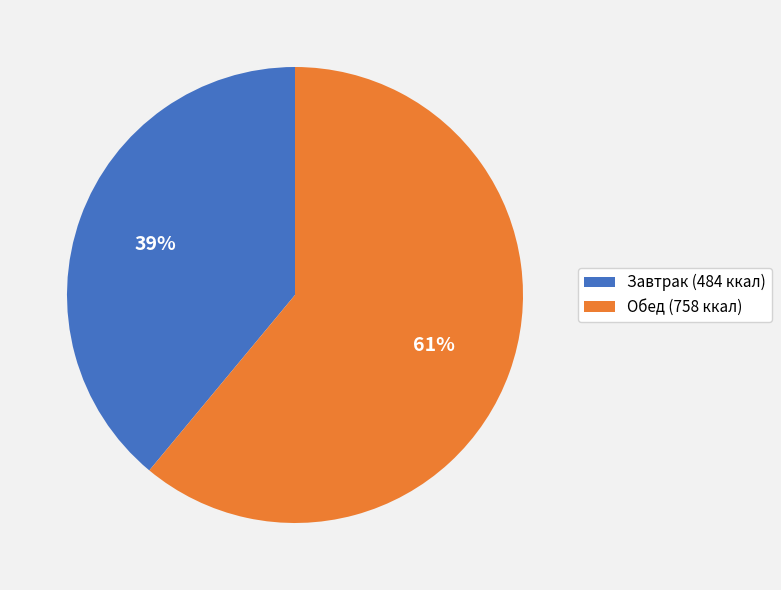

Combined, do Обед (758 ккал) and Завтрак (484 ккал) account for over 50%?

Yes